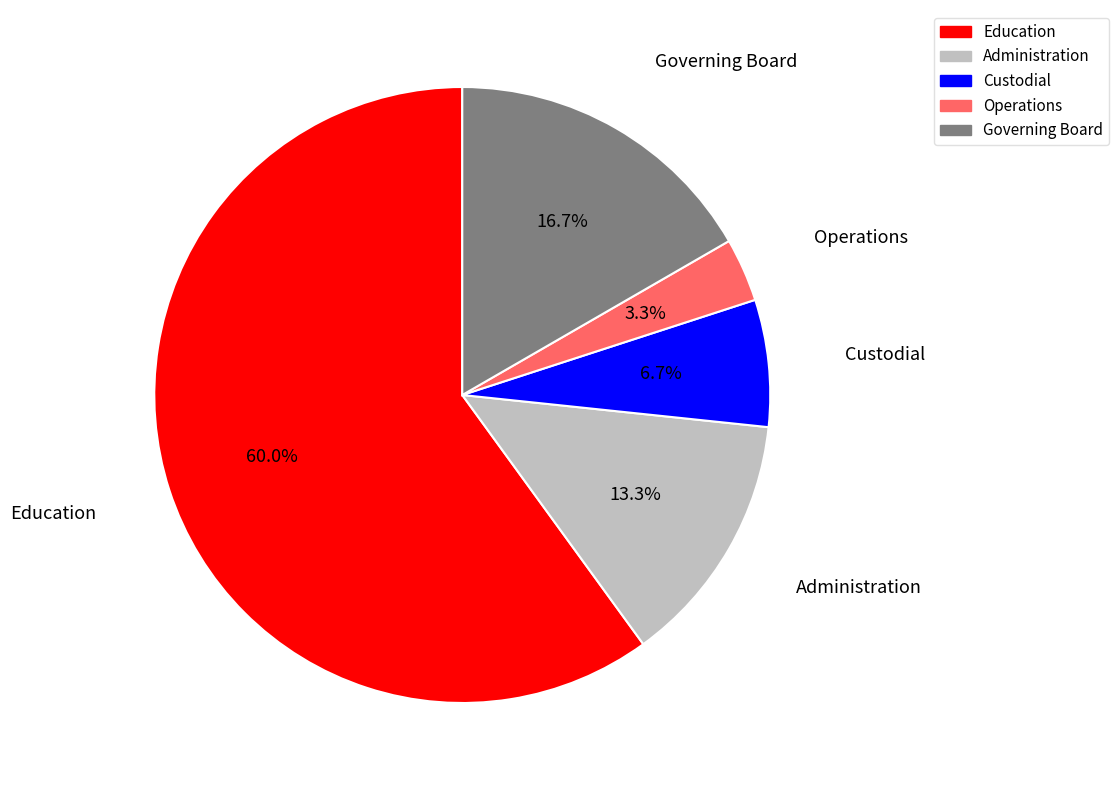

Which category has the biggest portion of the pie?

Education